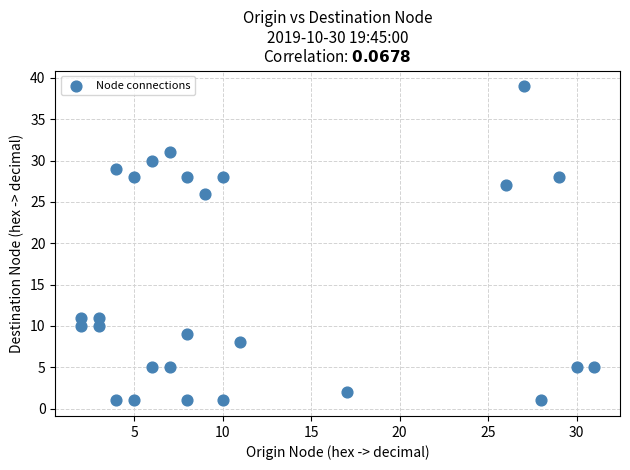

What is the range of X values (max minus min)?

29